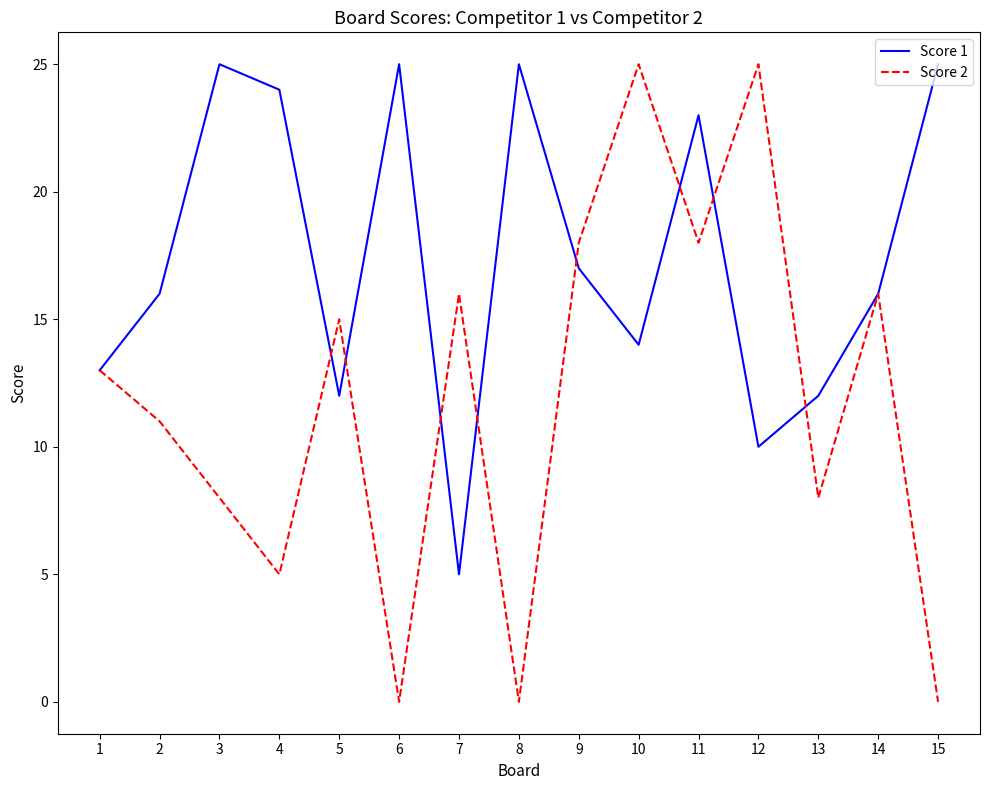

True or false: Score 2 has a value of -12 at 6.

False